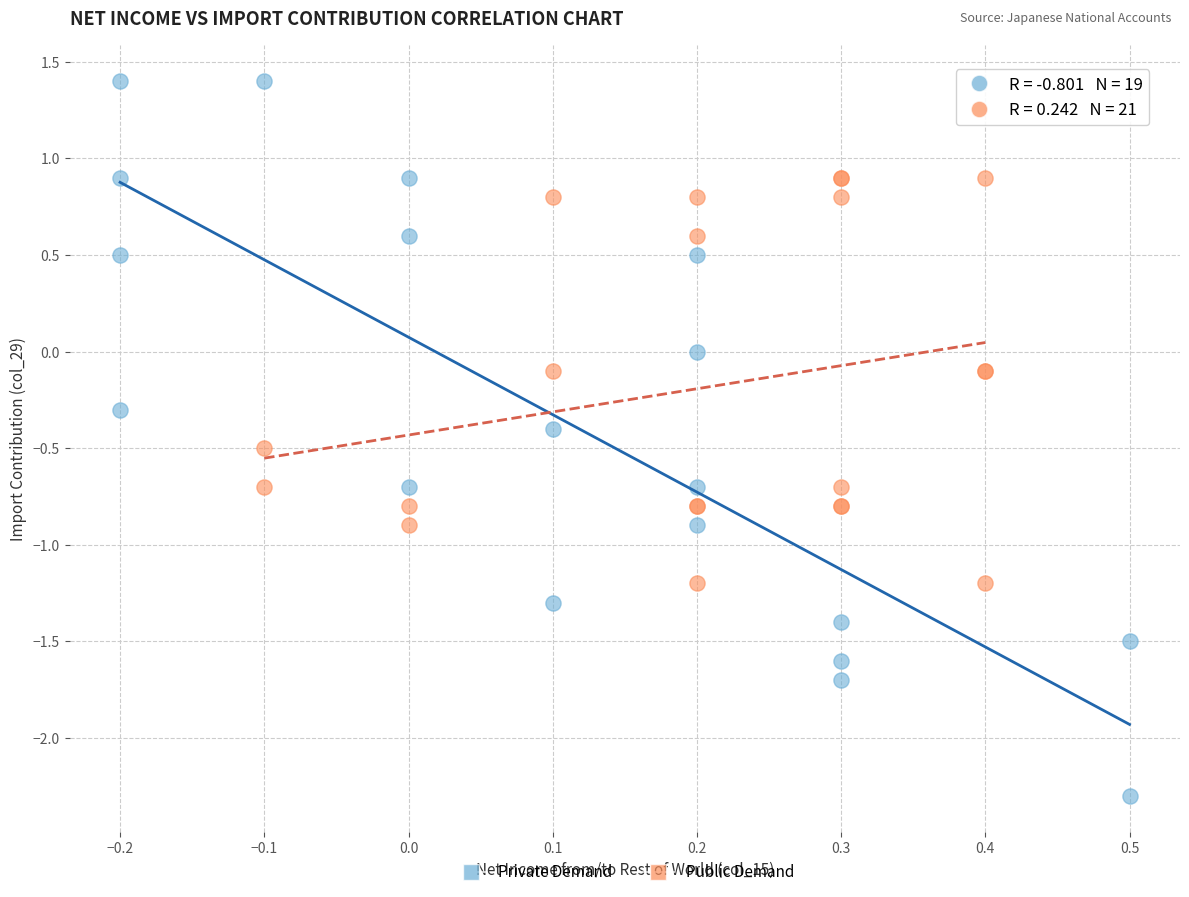

Which series reaches the maximum Y coordinate?

Private Demand